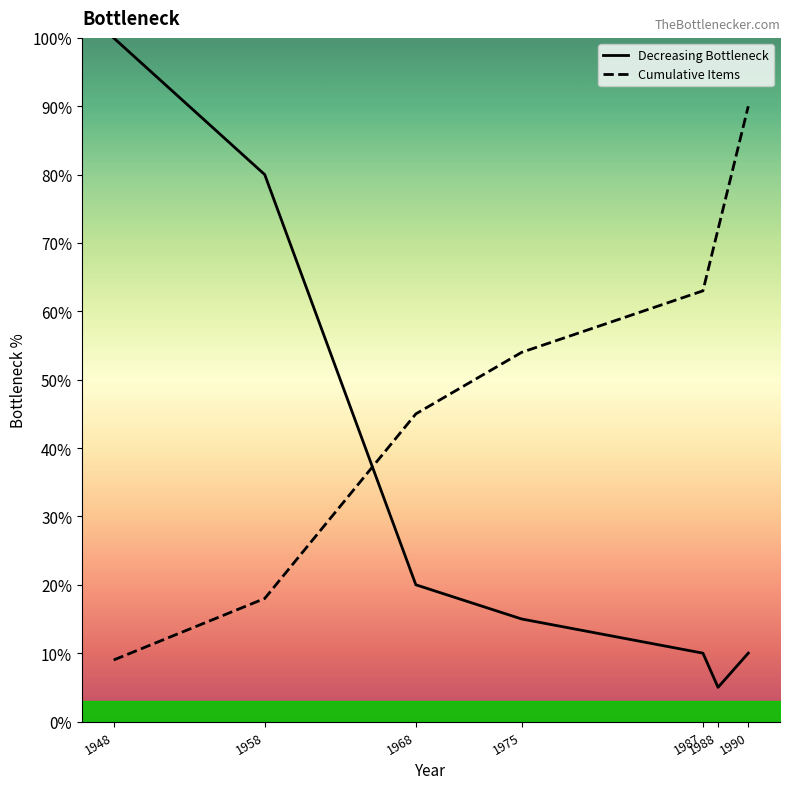

Which series has the largest range (max minus min)?

Decreasing Bottleneck